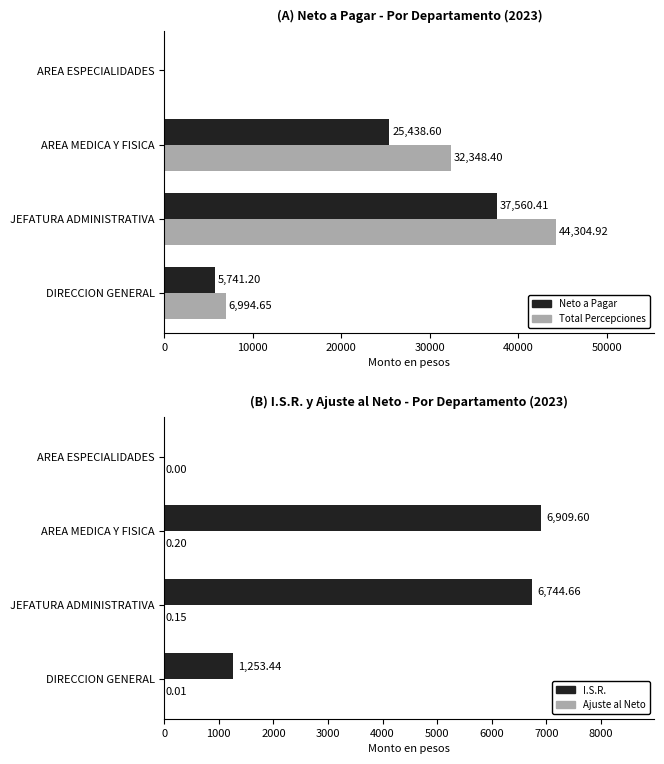

Reading right to left, list all the values displayed in this chart.

Neto a Pagar: 0.0	25438.6	37560.4	5741.2
Total Percepciones: 0.0	32348.4	44304.9	6994.6
I.S.R.: 0.0	6909.6	6744.7	1253.4
Ajuste al Neto: 0.0	0.2	0.1	0.0